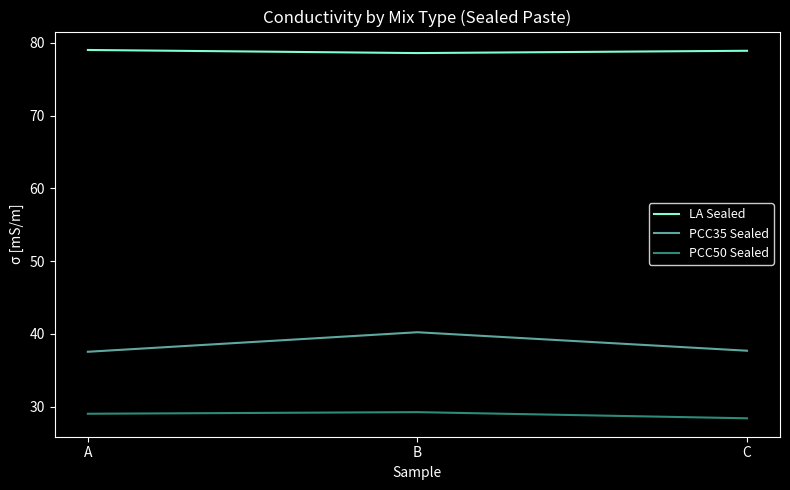

Which series has the widest spread of values?

PCC35 Sealed